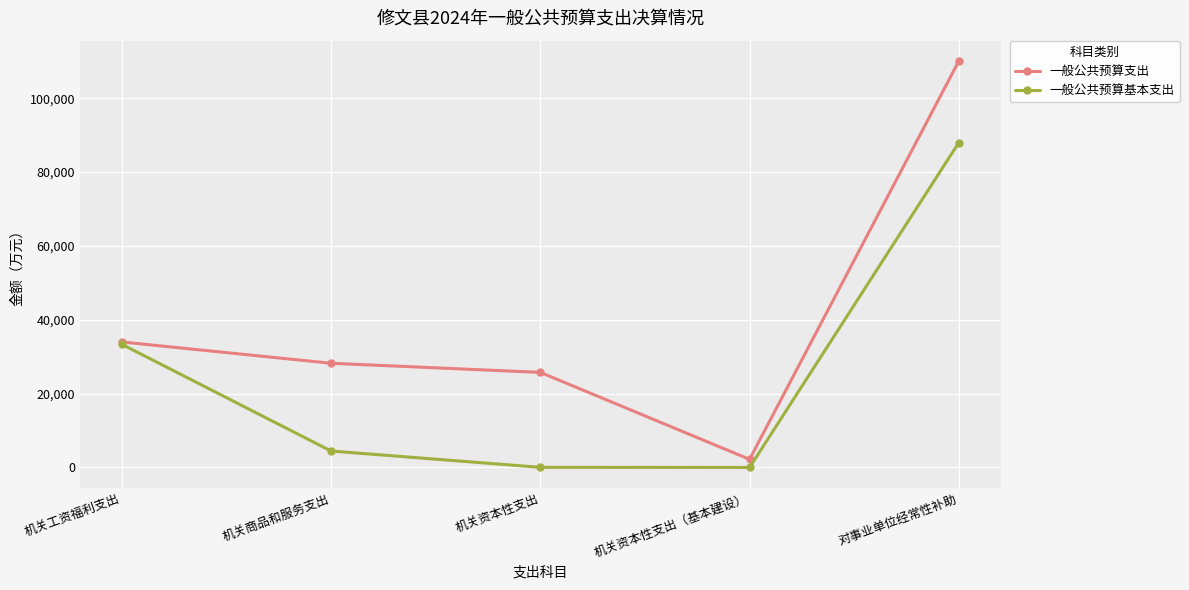

The value of 一般公共预算基本支出 at 对事业单位经常性补助 is 88003. True or false?

True